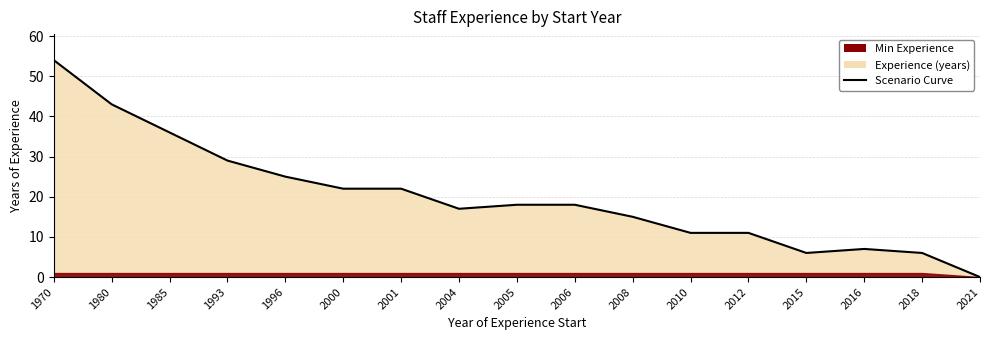

The chart shows a value of 6 at 2018. True or false?

True